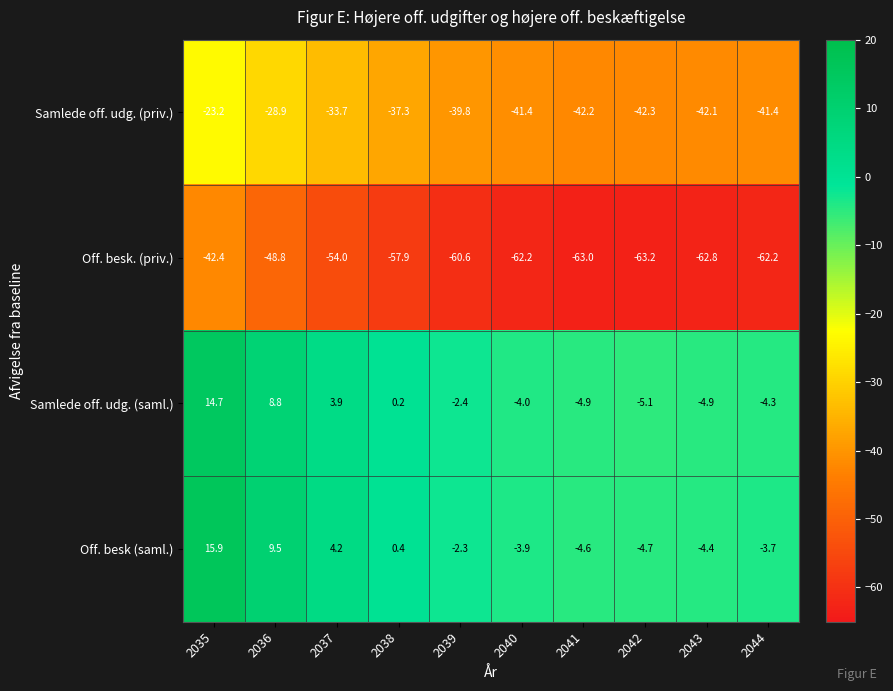

Rank the series by their maximum value, from lowest to highest.

Off. besk. (priv.), Samlede off. udg. (priv.), Samlede off. udg. (saml.), Off. besk (saml.)